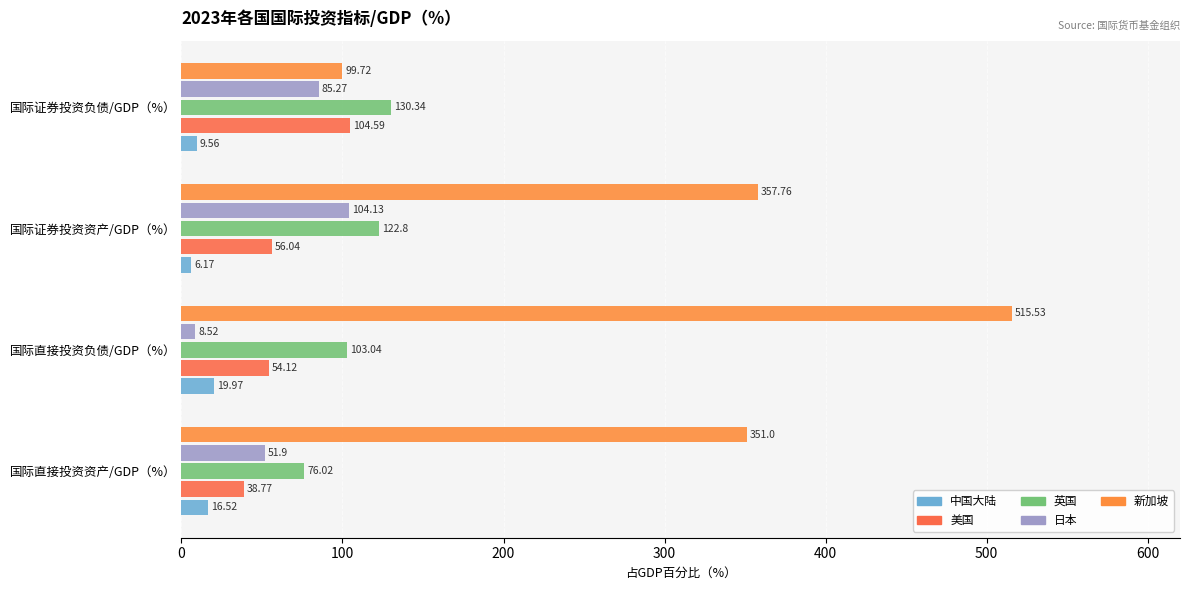

How many distinct data groups are displayed?

5